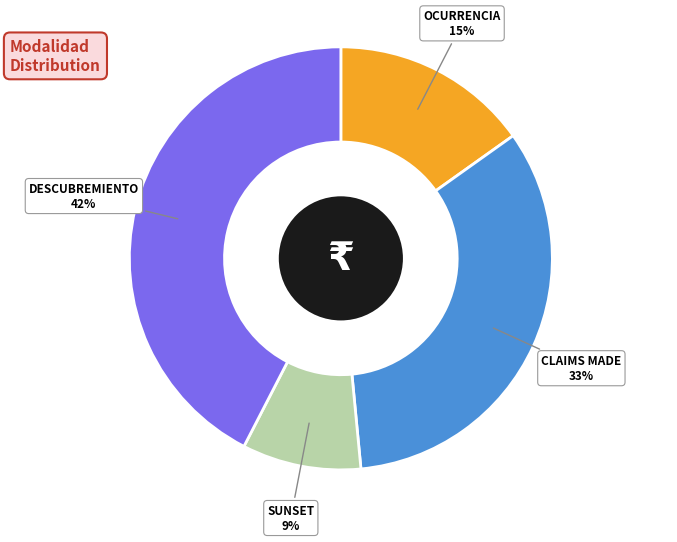

Rank the categories by value from lowest to highest.

SUNSET, OCURRENCIA, CLAIMS MADE, DESCUBREMIENTO